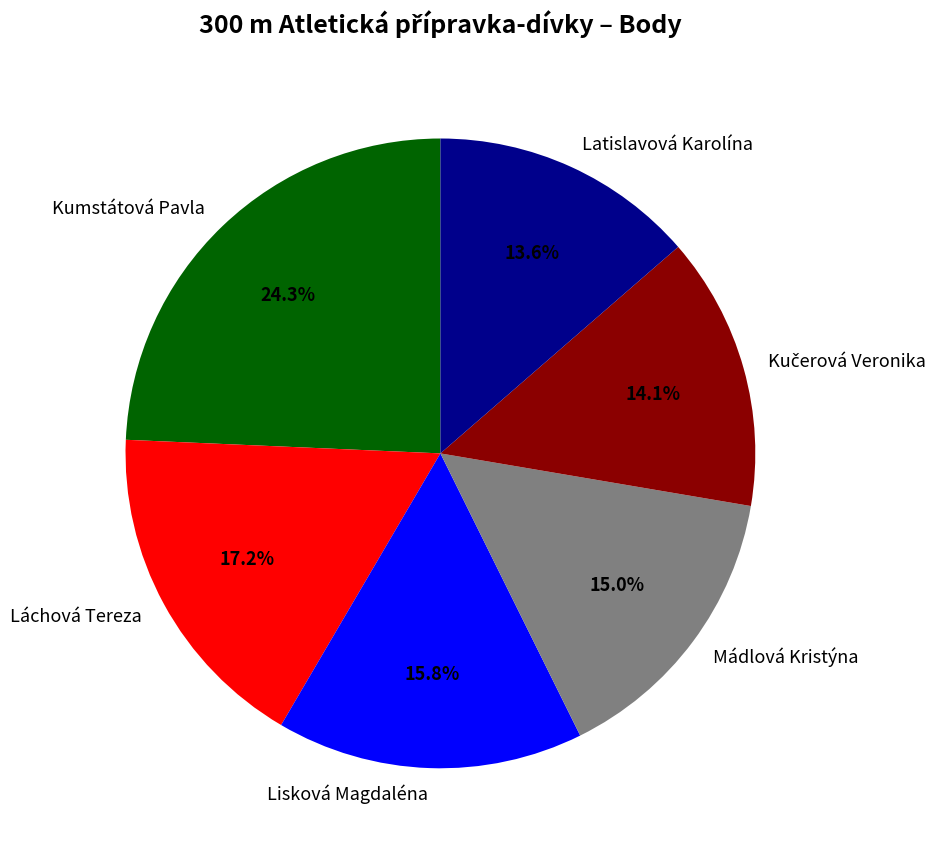

The Kumstátová Pavla slice represents 24% of the pie. True or false?

True